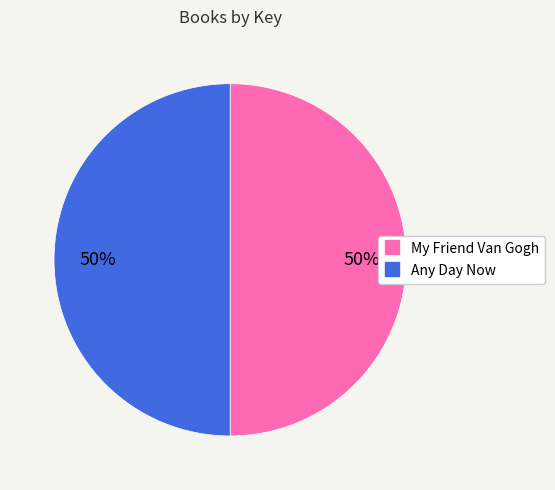

What is the ratio of the value at My Friend Van Gogh to the value at Any Day Now?

1.0